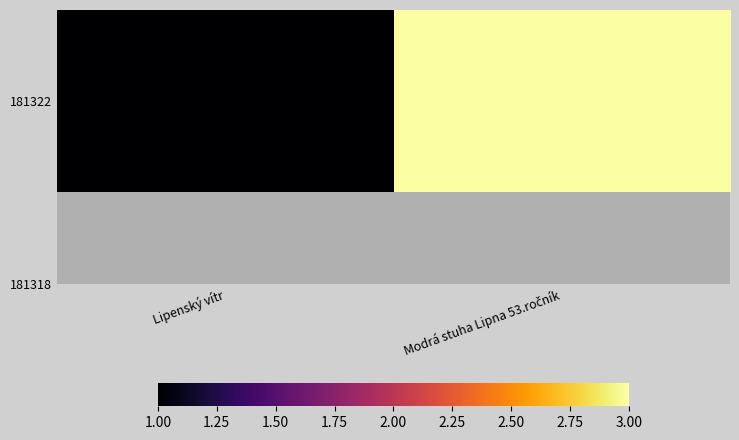

List the labels in order of value, largest first.

Modrá stuha Lipna 53.ročník, Lipenský vítr